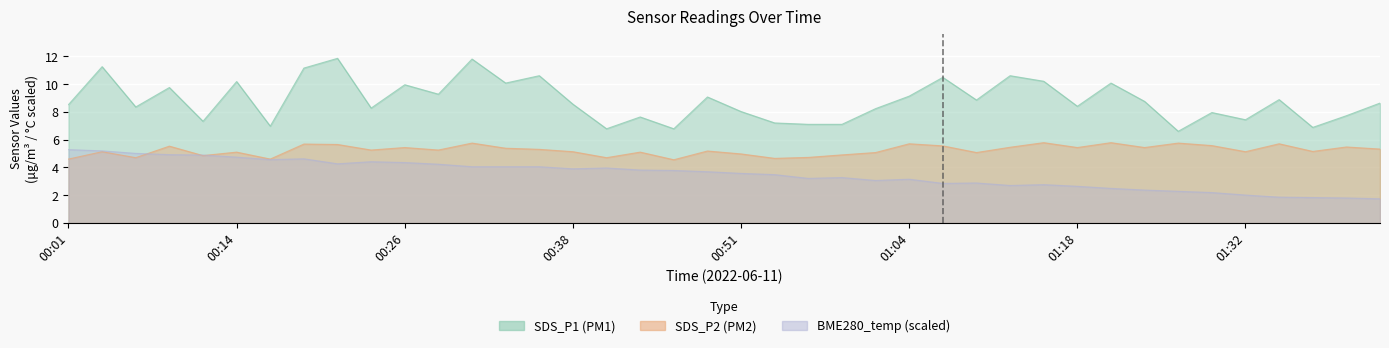

True or false: BME280_temperature and SDS_P1 intersect in this chart.

False